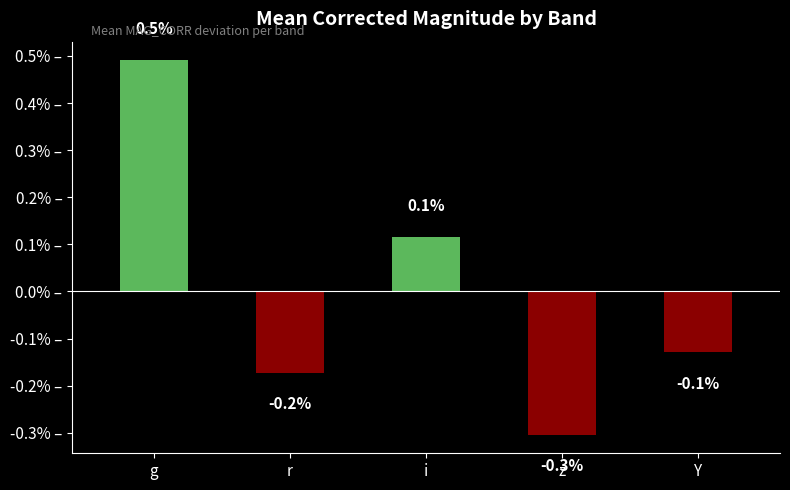

Count the values in the range 0 to 1.

2